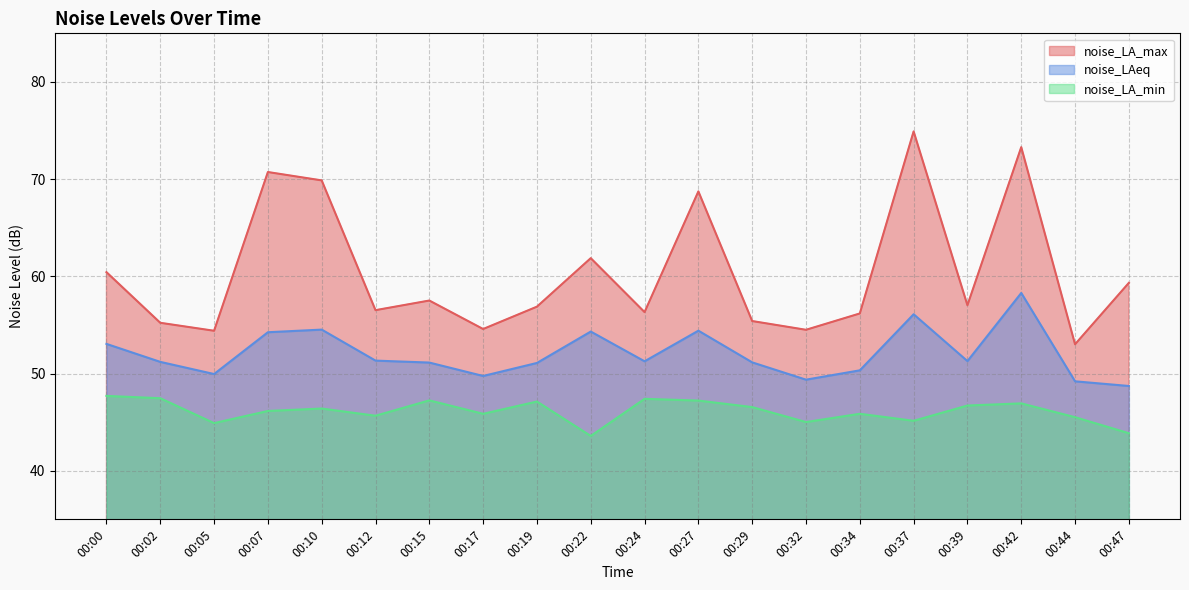

At 00:29, list the series in order from largest to smallest.

noise_LA_max, noise_LAeq, noise_LA_min